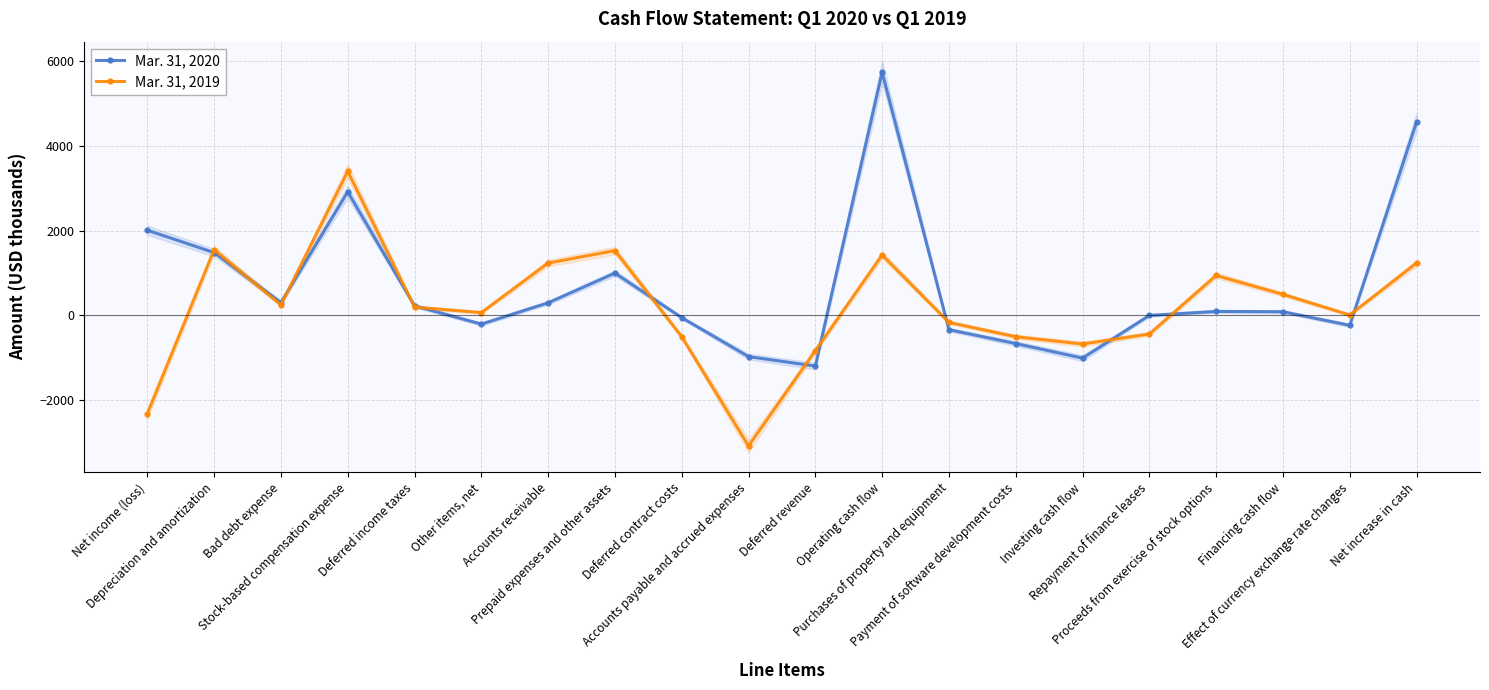

Is the value of Mar. 31, 2020 at Deferred revenue greater than the value of Mar. 31, 2019 at Purchases of property and equipment?

No